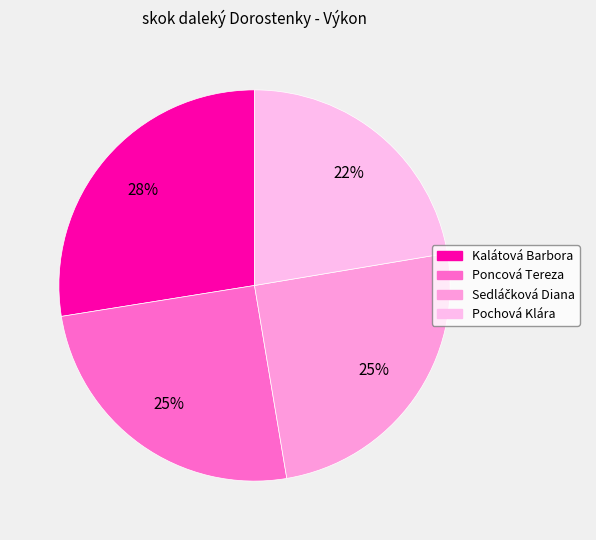

How many segments does this pie chart have?

4